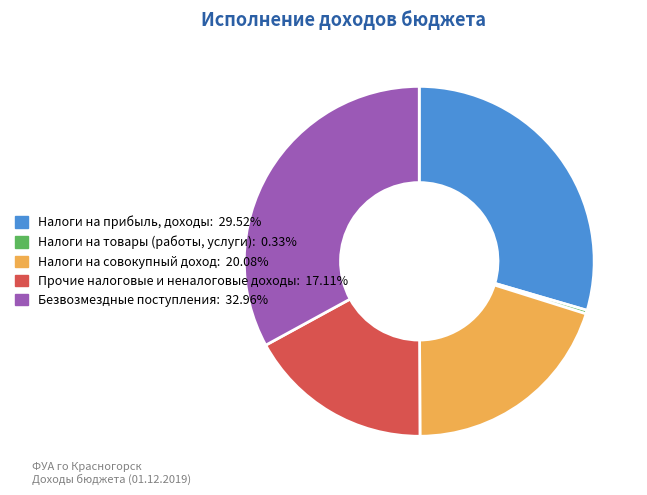

What is the smallest slice in the pie chart?

Налоги на товары (работы, услуги)